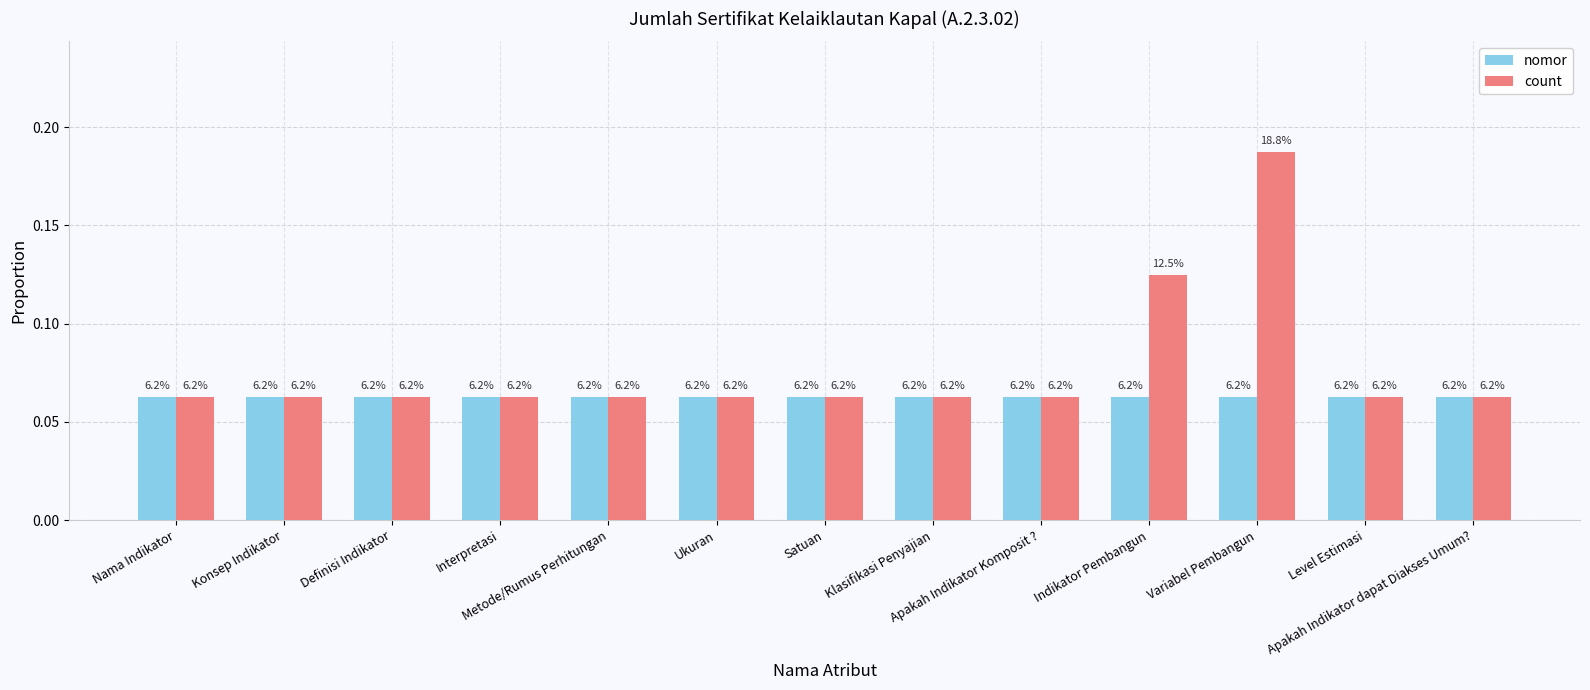

How many groups of bars are there?

13